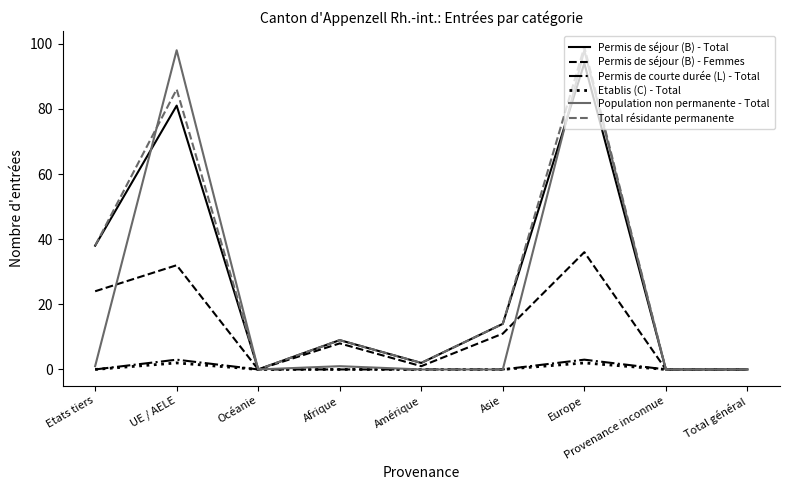

Between which two adjacent categories do Permis de séjour (B) - Femmes and Population non permanente - Total first intersect?

Etats tiers and UE / AELE